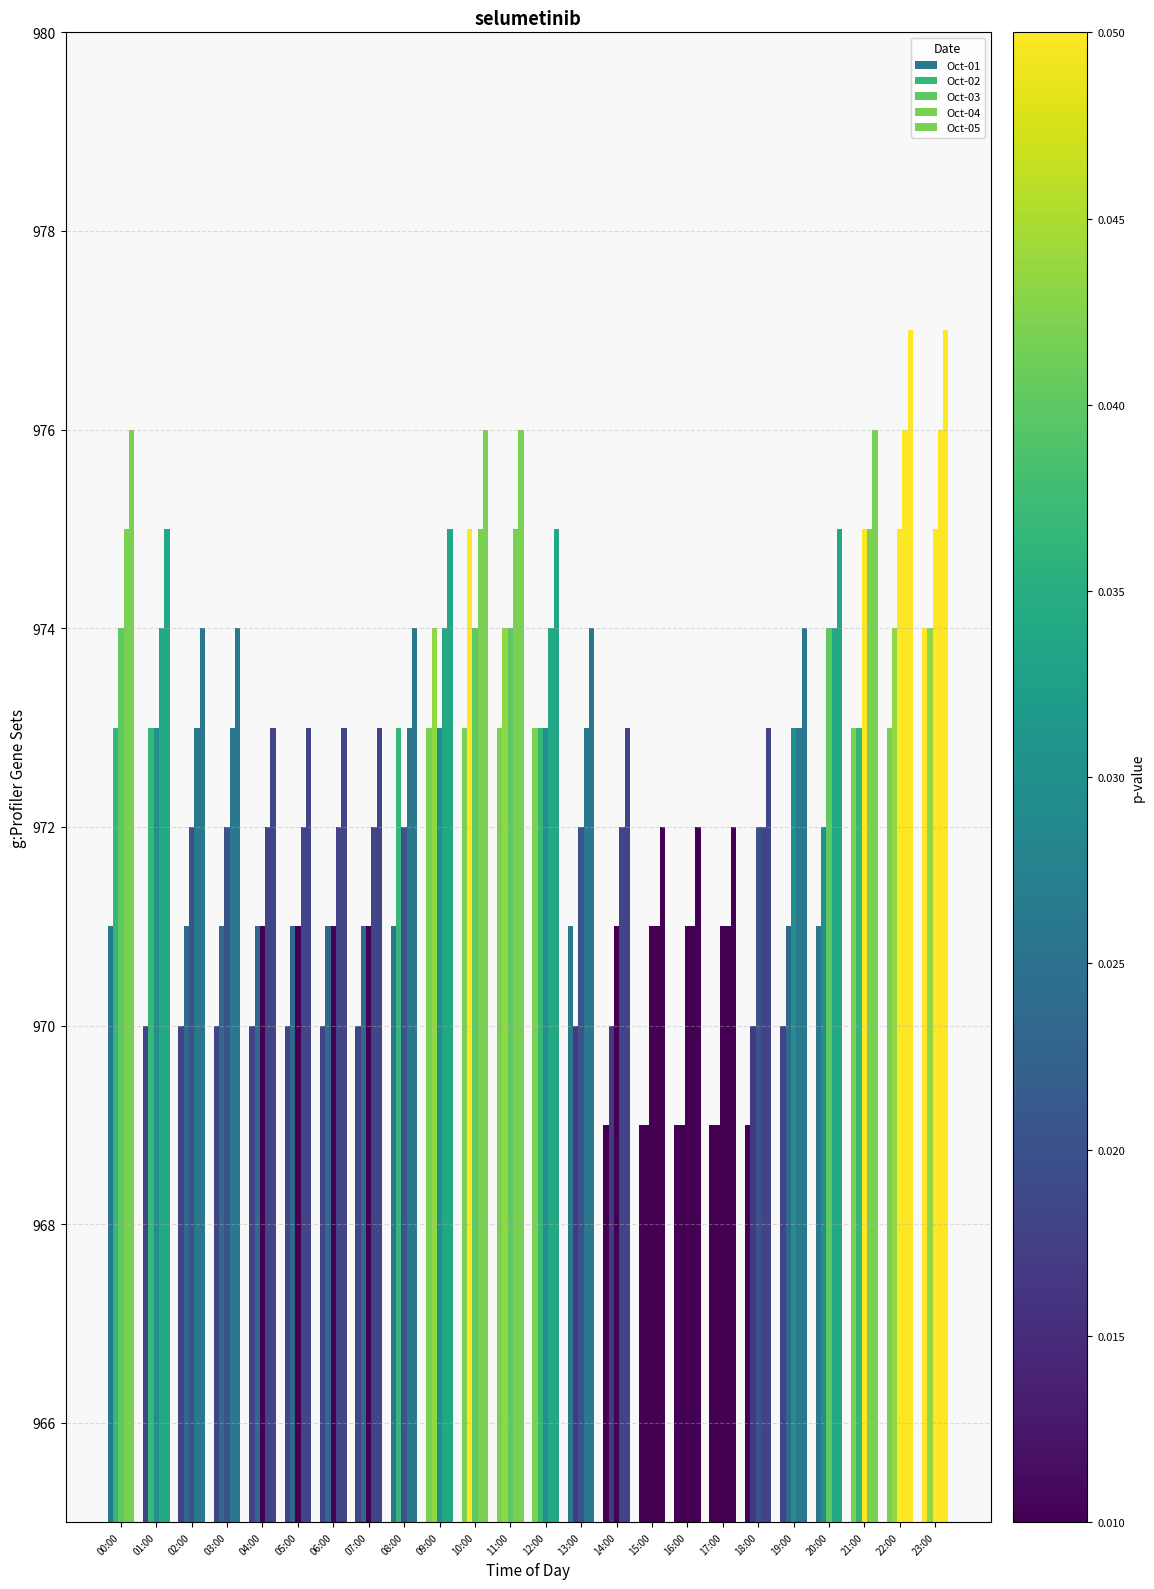

What is the value of the Oct-03 bar at the 24th from the left?

975